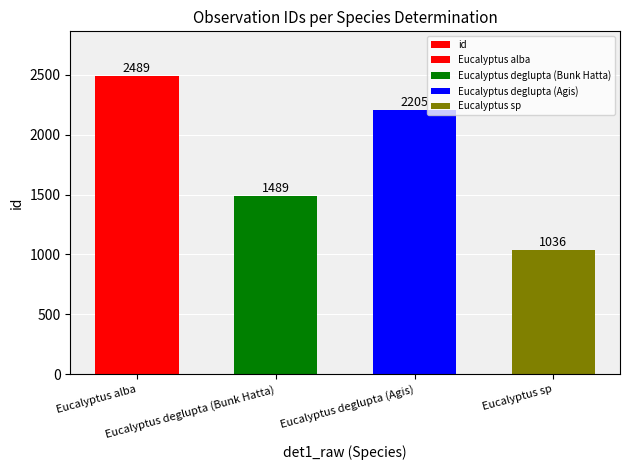

True or false: the data shows 493 at Eucalyptus deglupta (Bunk Hatta).

False